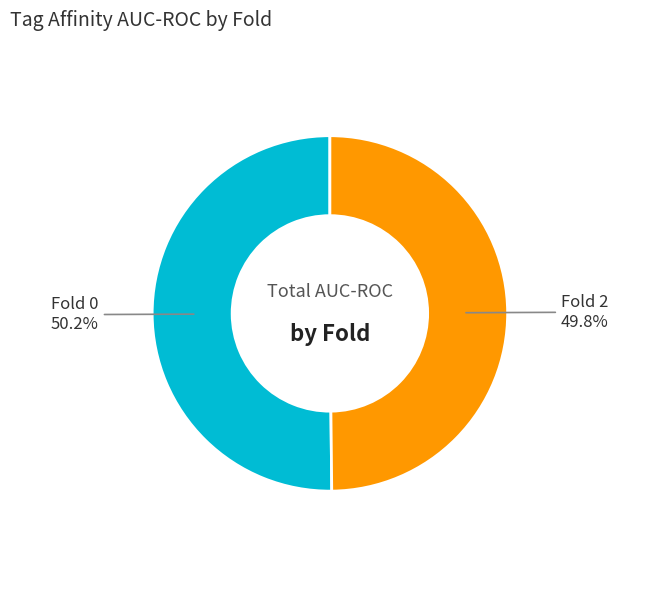

How many segments does this pie chart have?

2